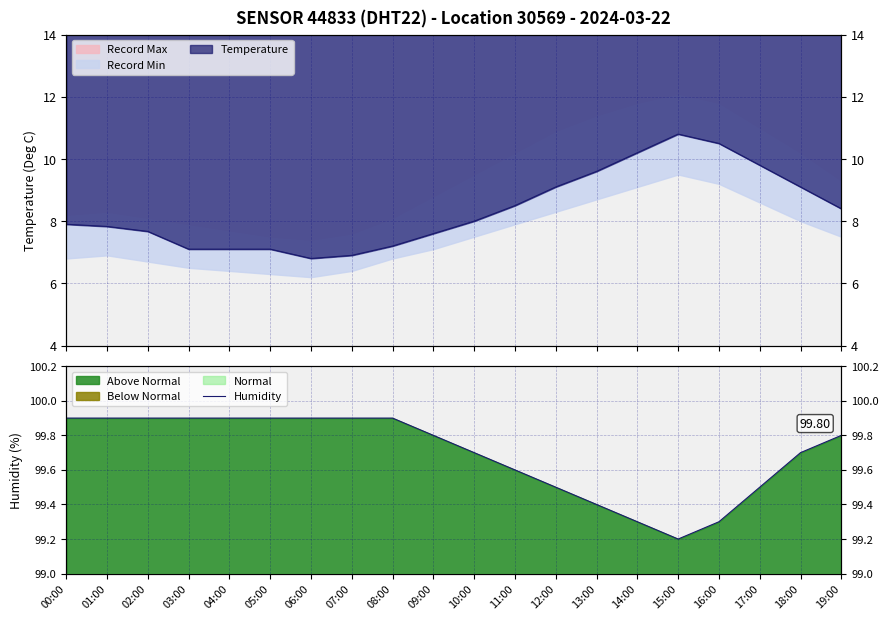

At which category does the data reach its first local valley?

15:00